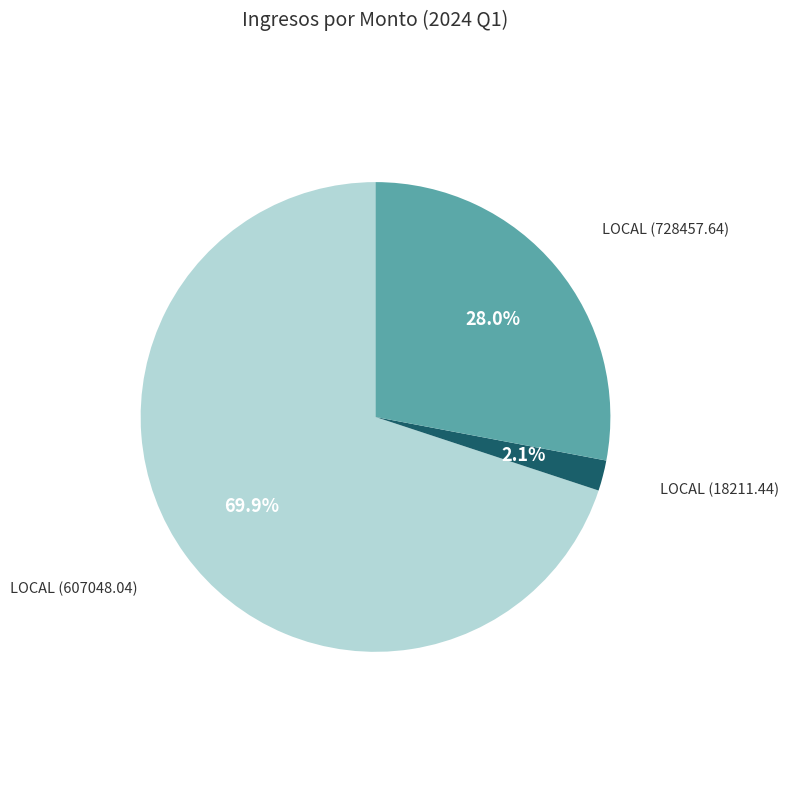

Does any single category account for the majority?

Yes